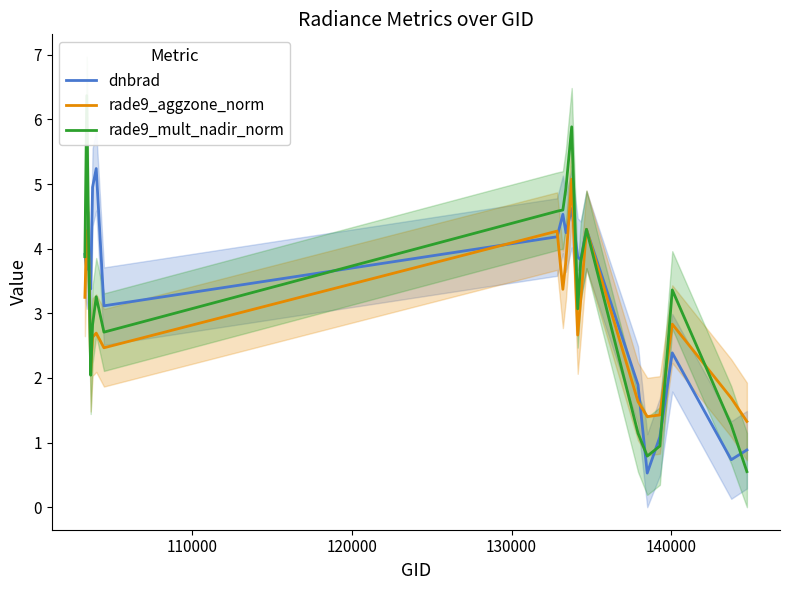

How many values in the dnbrad series are below 3?

6